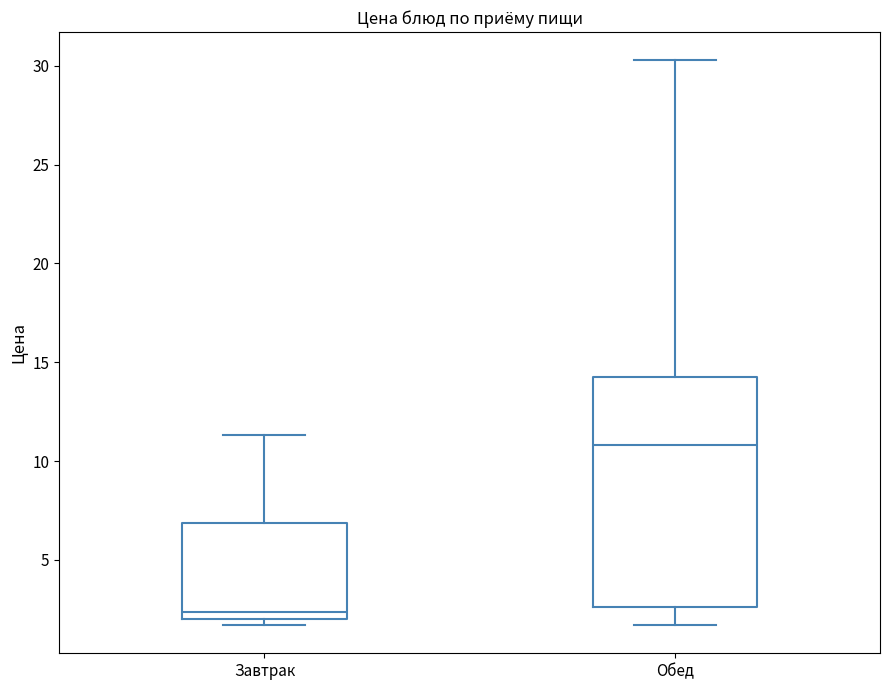

Which box is the tallest, from its lower edge to its upper edge?

Обед